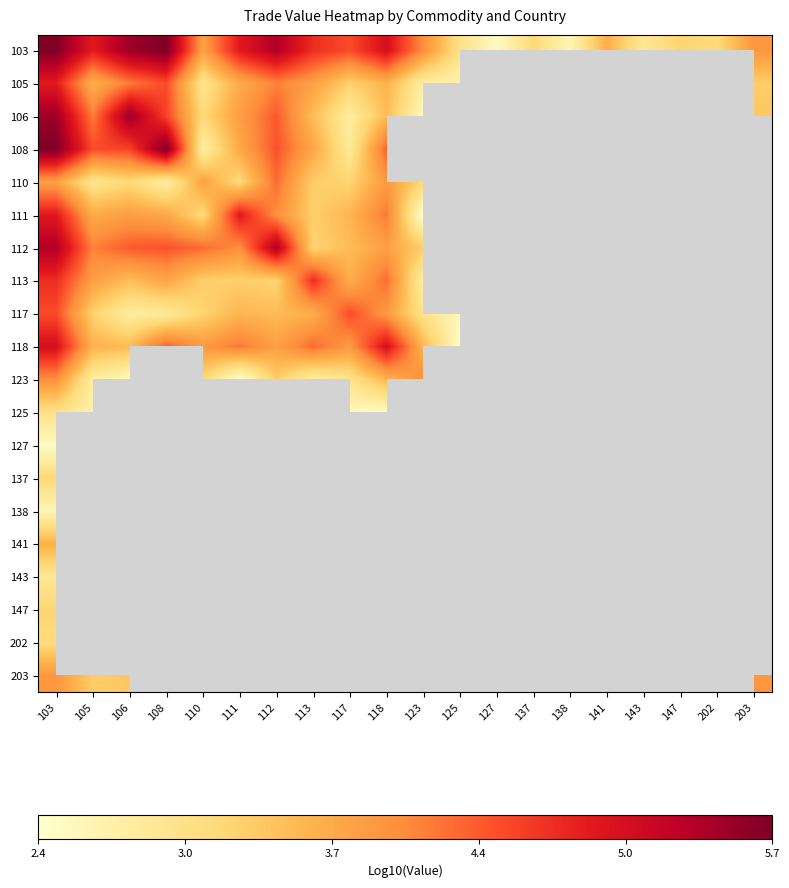

Which category has the lowest value across all series?

123